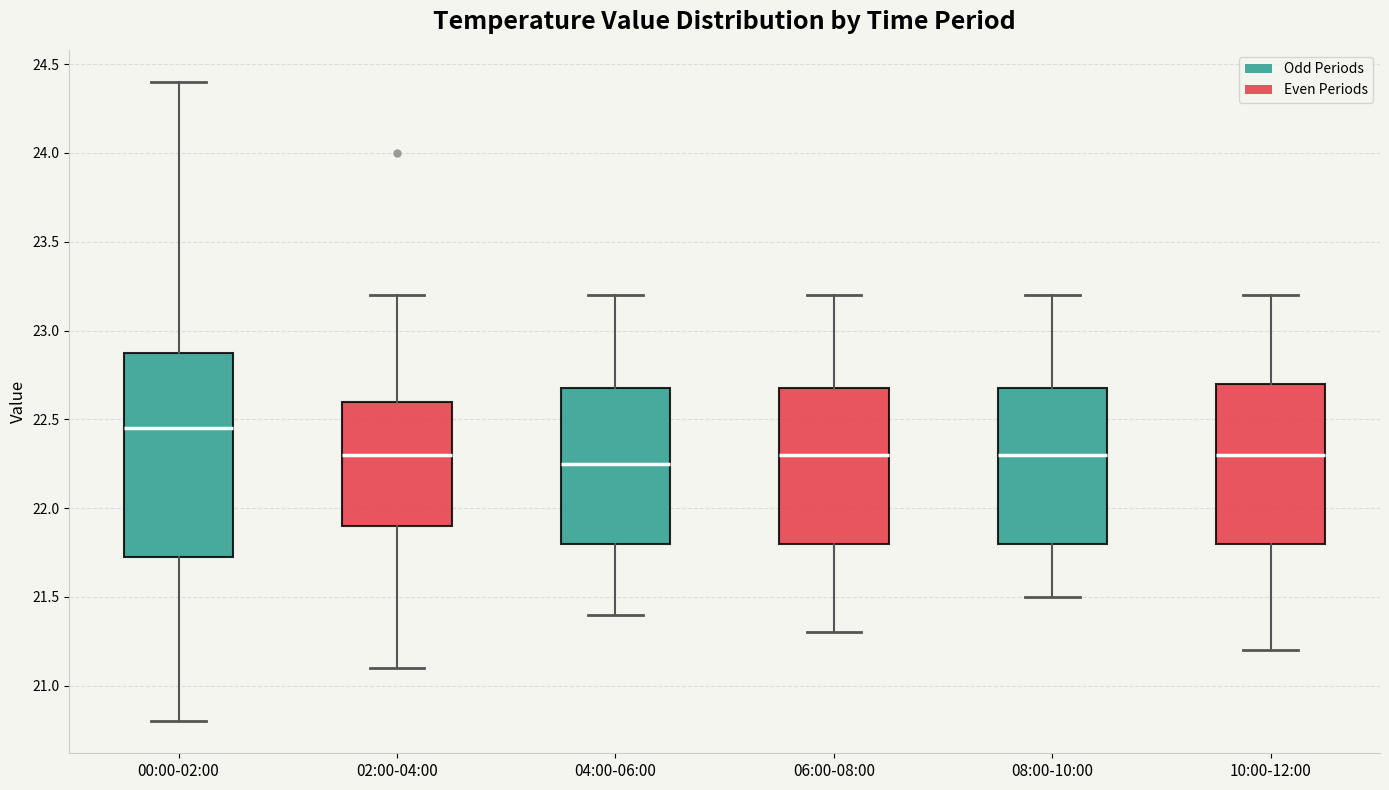

Where does the median line of the box for 08:00-10:00 sit on the y-axis? The values are not printed on the chart, so give them approximately, as read against the axis.

22.30